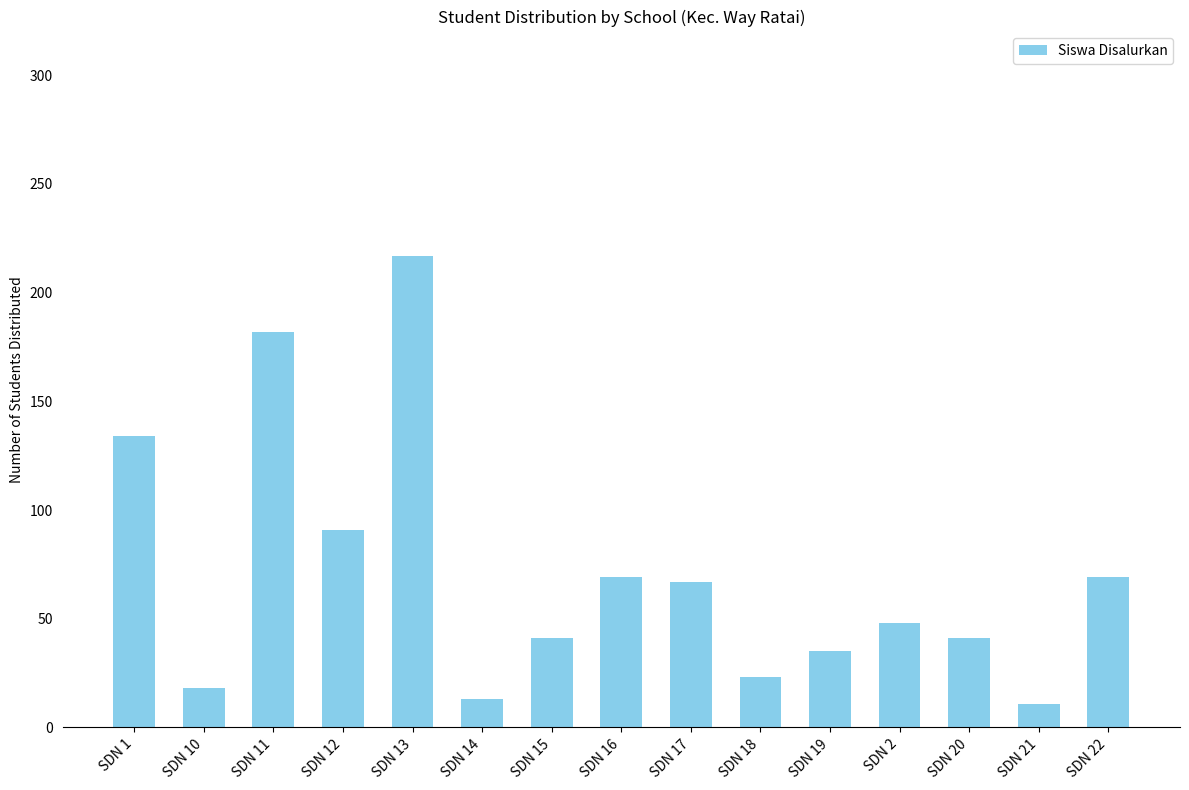

True or false: the data shows 23 at SDN 18.

True